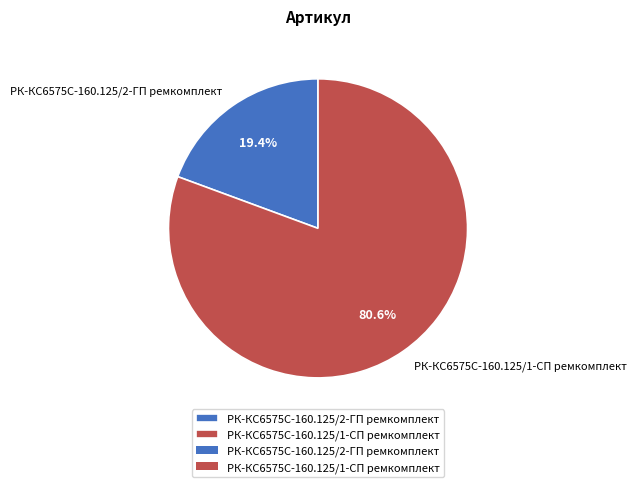

Combined, do РК-КС6575С-160.125/2-ГП ремкомплект and РК-КС6575С-160.125/1-СП ремкомплект account for over 50%?

Yes